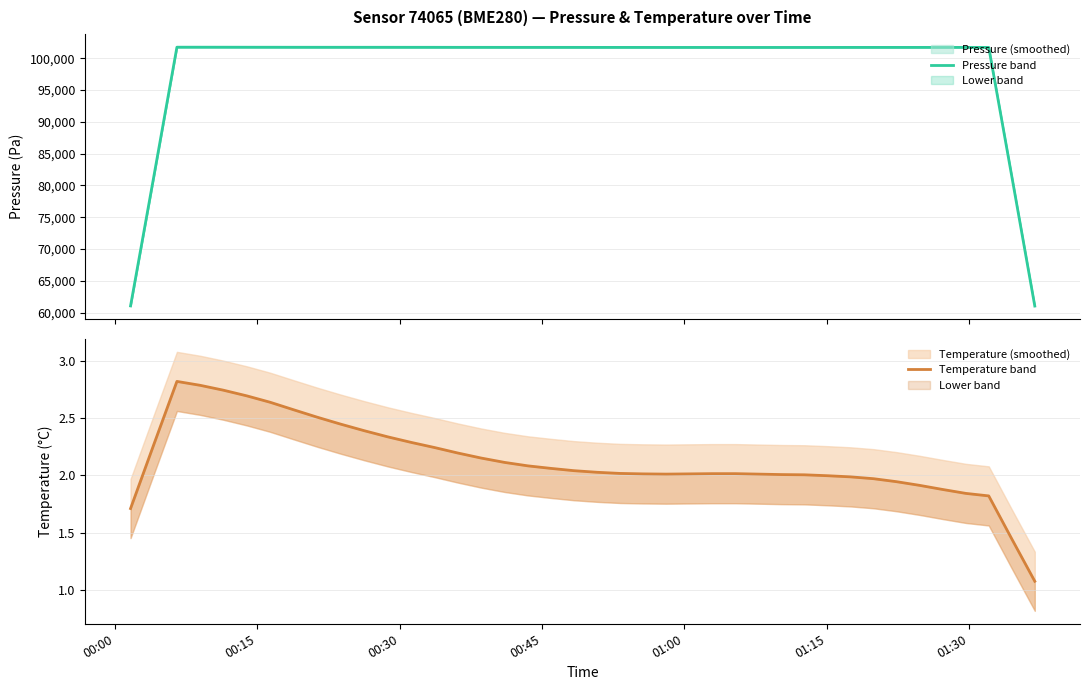

How many interior local valleys does the temperature series have?

1